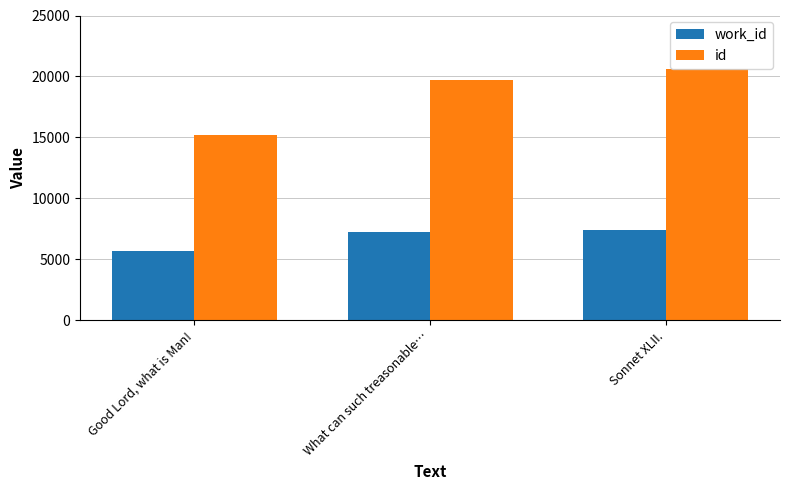

Rank the series by their maximum value, from highest to lowest.

id, work_id